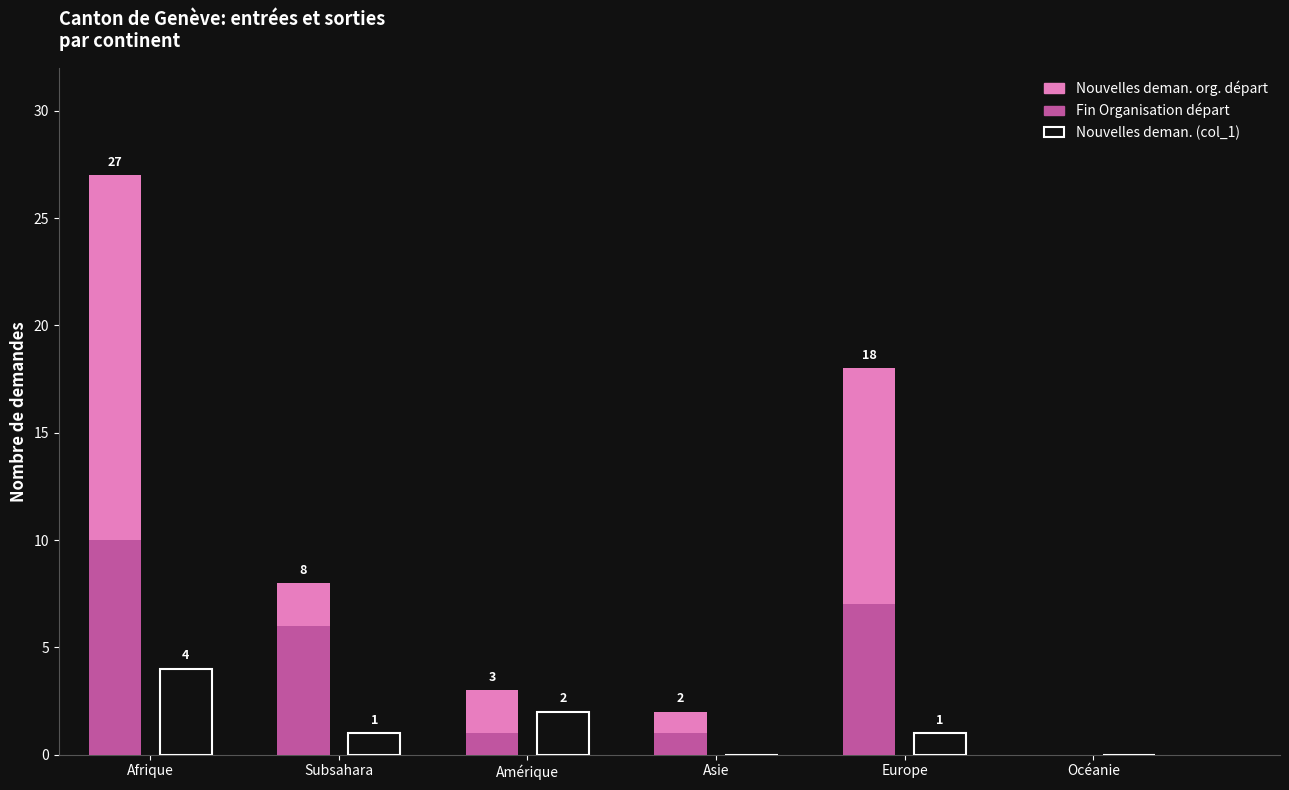

What is the greatest value displayed?

27